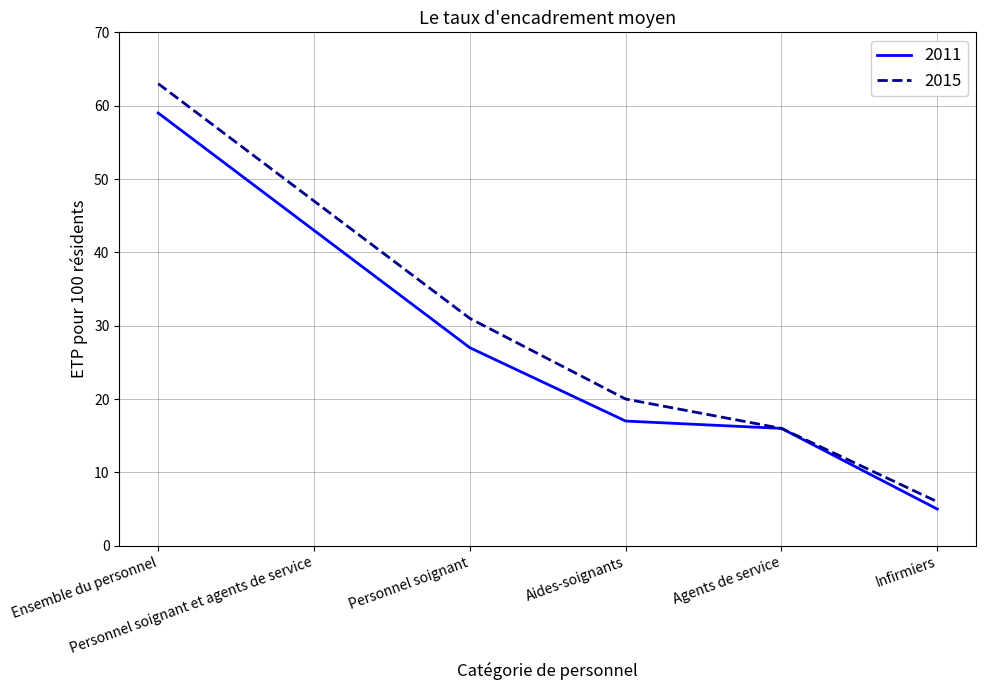

What is the greatest value displayed?

63